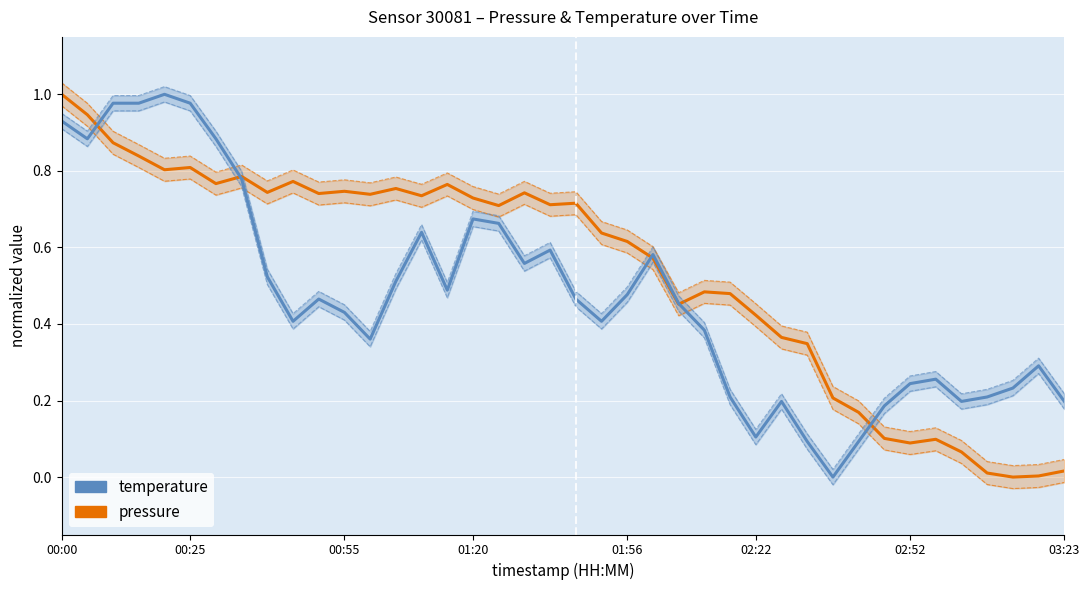

The temperature series shows 0.3 at 15. True or false?

False